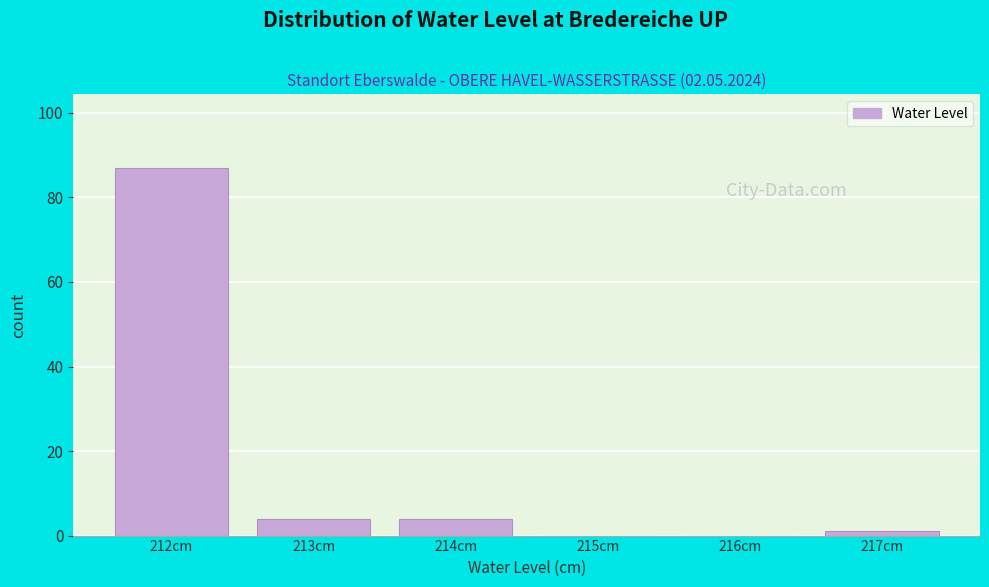

Reading left to right, transcribe all the data shown in this chart.

212cm=87	213cm=4	214cm=4	215cm=0	216cm=0	217cm=1